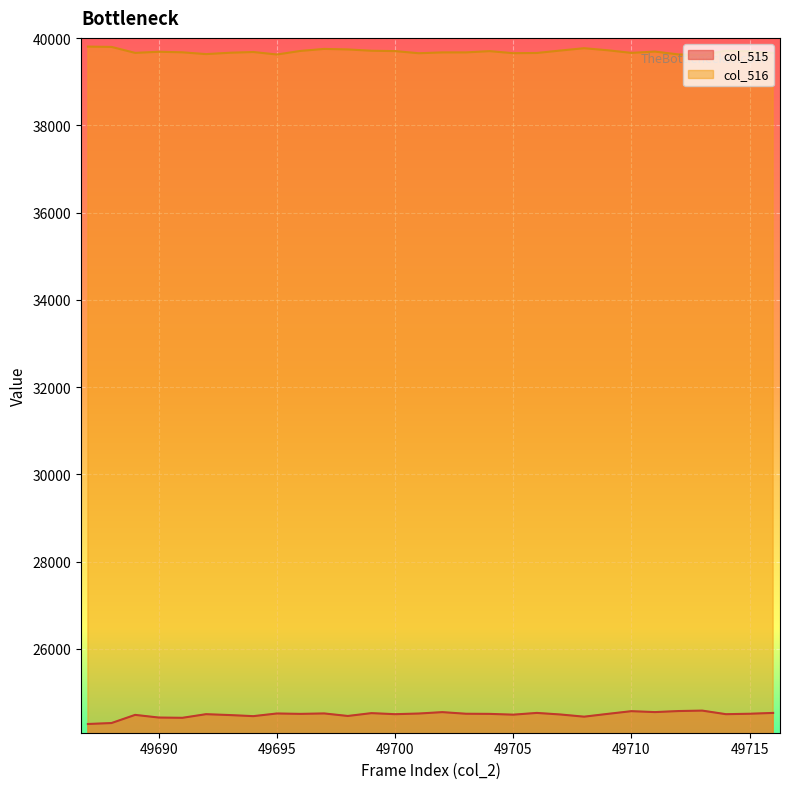

What is the difference between the second highest and minimum values in the col_516 series?

190